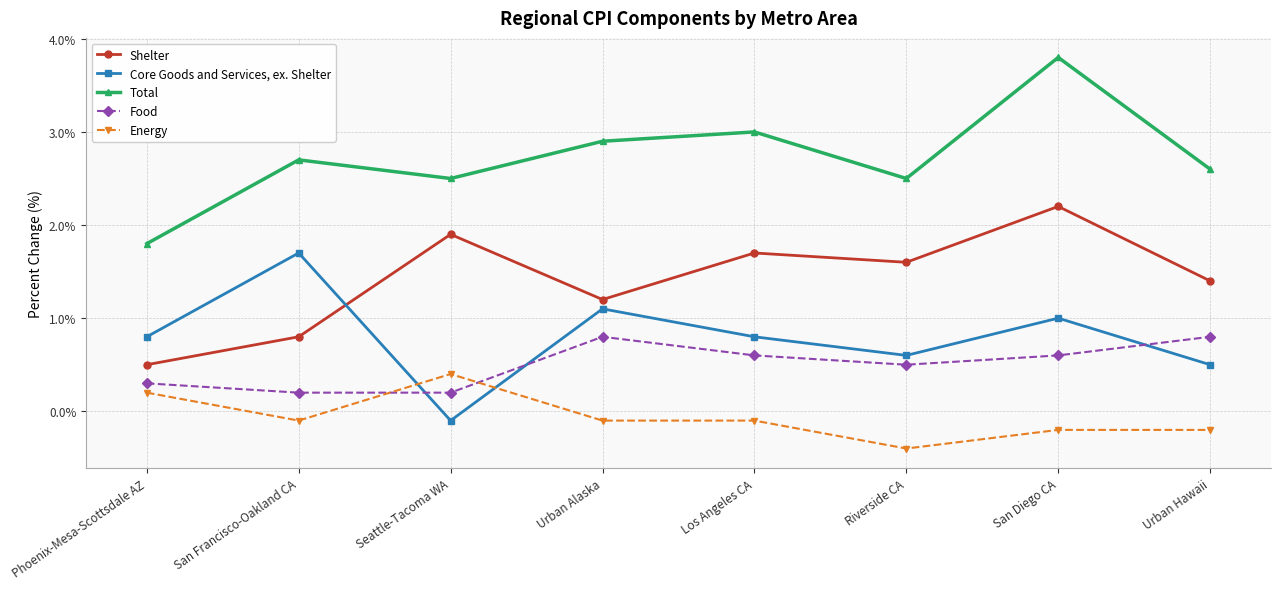

How many data points in Total are above 2?

7